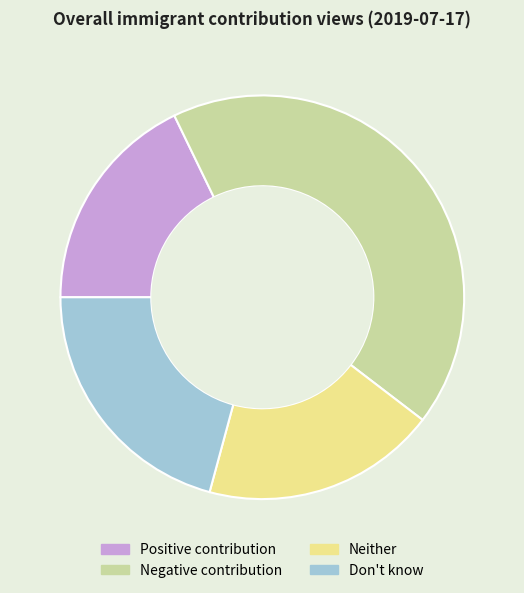

Rank the categories by value from lowest to highest.

Positive contribution, Neither, Don't know, Negative contribution